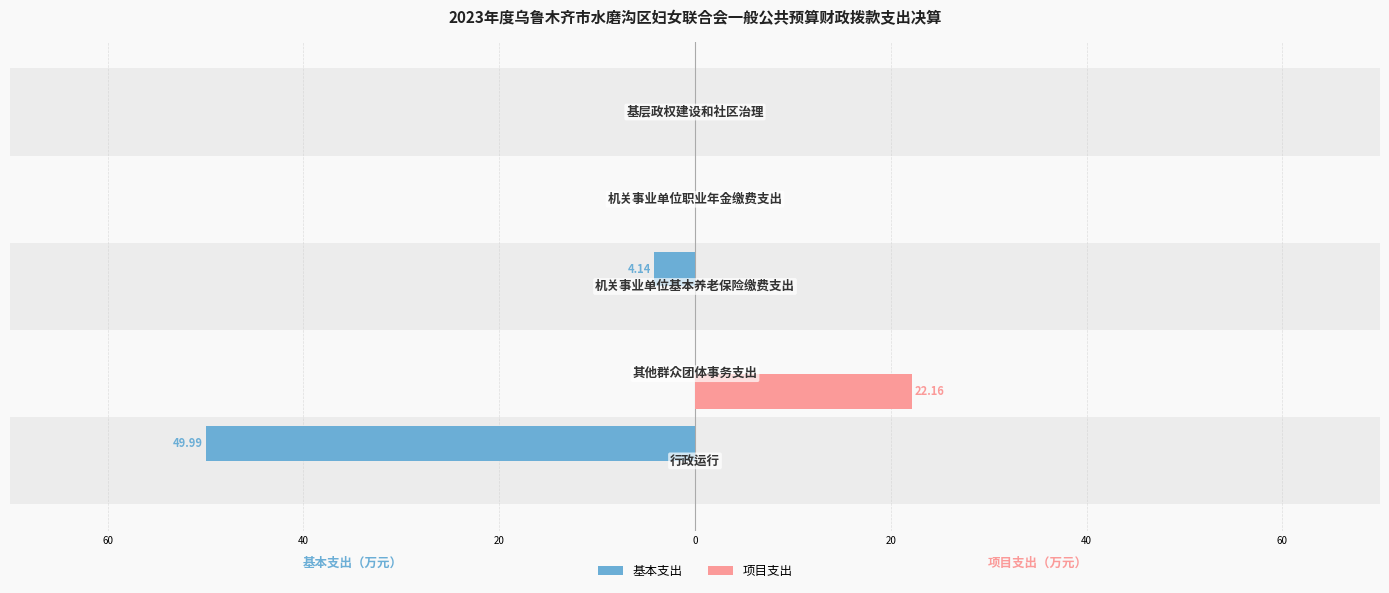

What is the sum of all 项目支出 values?

22.2